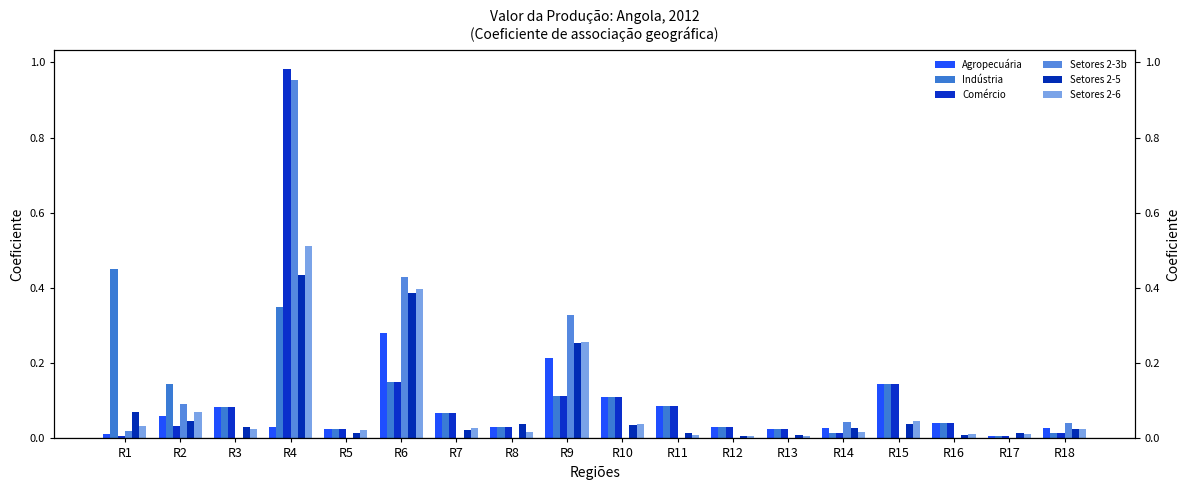

Reading left to right, what are all the values shown in this chart?

Agropecuária: R1=0.0	R2=0.1	R3=0.1	R4=0.0	R5=0.0	R6=0.3	R7=0.1	R8=0.0	R9=0.2	R10=0.1	R11=0.1	R12=0.0	R13=0.0	R14=0.0	R15=0.1	R16=0.0	R17=0.0	R18=0.0
Indústria: R1=0.5	R2=0.1	R3=0.1	R4=0.3	R5=0.0	R6=0.1	R7=0.1	R8=0.0	R9=0.1	R10=0.1	R11=0.1	R12=0.0	R13=0.0	R14=0.0	R15=0.1	R16=0.0	R17=0.0	R18=0.0
Comércio: R1=0.0	R2=0.0	R3=0.1	R4=1.0	R5=0.0	R6=0.1	R7=0.1	R8=0.0	R9=0.1	R10=0.1	R11=0.1	R12=0.0	R13=0.0	R14=0.0	R15=0.1	R16=0.0	R17=0.0	R18=0.0
Setores 2-3b: R1=0.0	R2=0.1	R3=0.0	R4=1.0	R5=0.0	R6=0.4	R7=0.0	R8=0.0	R9=0.3	R10=0.0	R11=0.0	R12=0.0	R13=0.0	R14=0.0	R15=0.0	R16=0.0	R17=0.0	R18=0.0
Setores 2-5: R1=0.1	R2=0.0	R3=0.0	R4=0.4	R5=0.0	R6=0.4	R7=0.0	R8=0.0	R9=0.3	R10=0.0	R11=0.0	R12=0.0	R13=0.0	R14=0.0	R15=0.0	R16=0.0	R17=0.0	R18=0.0
Setores 2-6: R1=0.0	R2=0.1	R3=0.0	R4=0.5	R5=0.0	R6=0.4	R7=0.0	R8=0.0	R9=0.3	R10=0.0	R11=0.0	R12=0.0	R13=0.0	R14=0.0	R15=0.0	R16=0.0	R17=0.0	R18=0.0